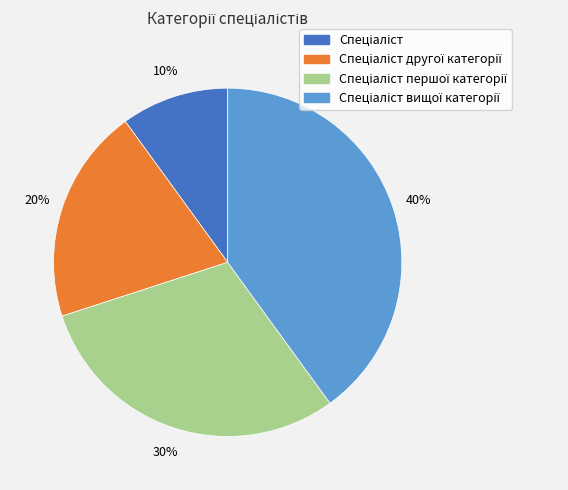

To the nearest percent, what is the difference between the largest and smallest slice percentages?

30%